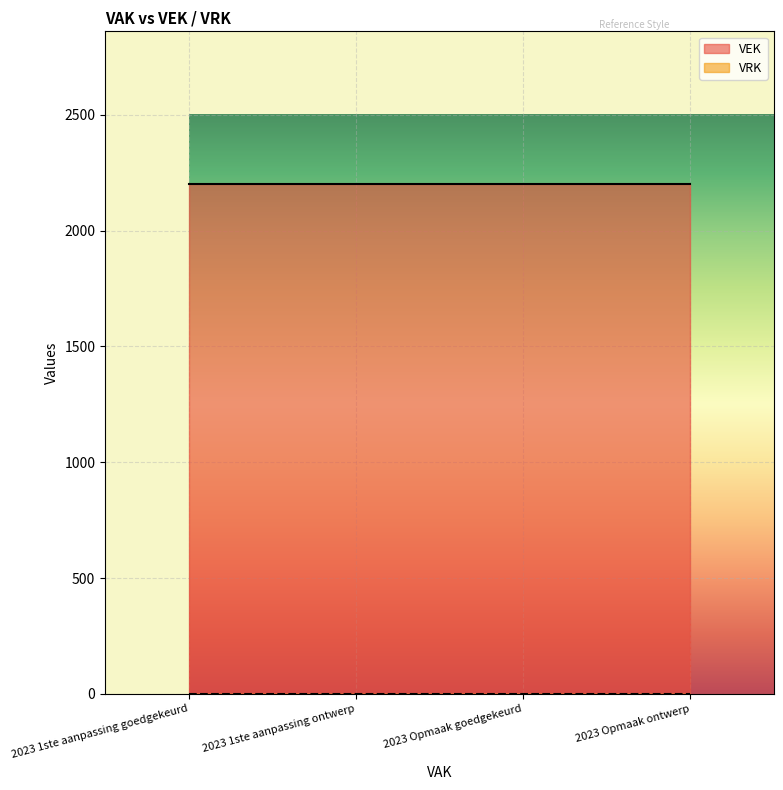

What are all the series names shown in the legend?

VEK, VRK